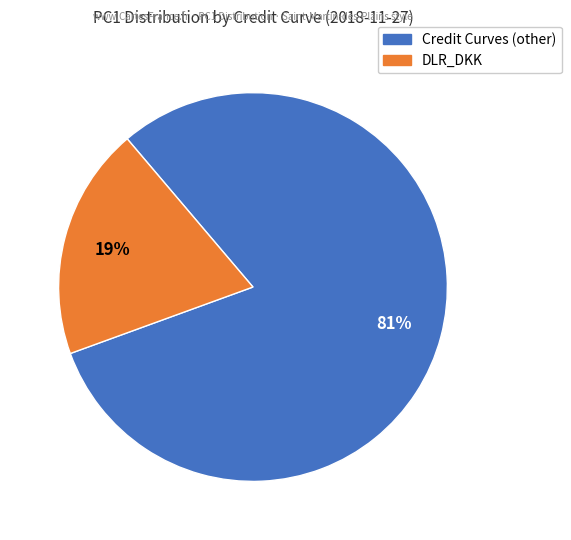

Is there a majority slice in this chart?

Yes